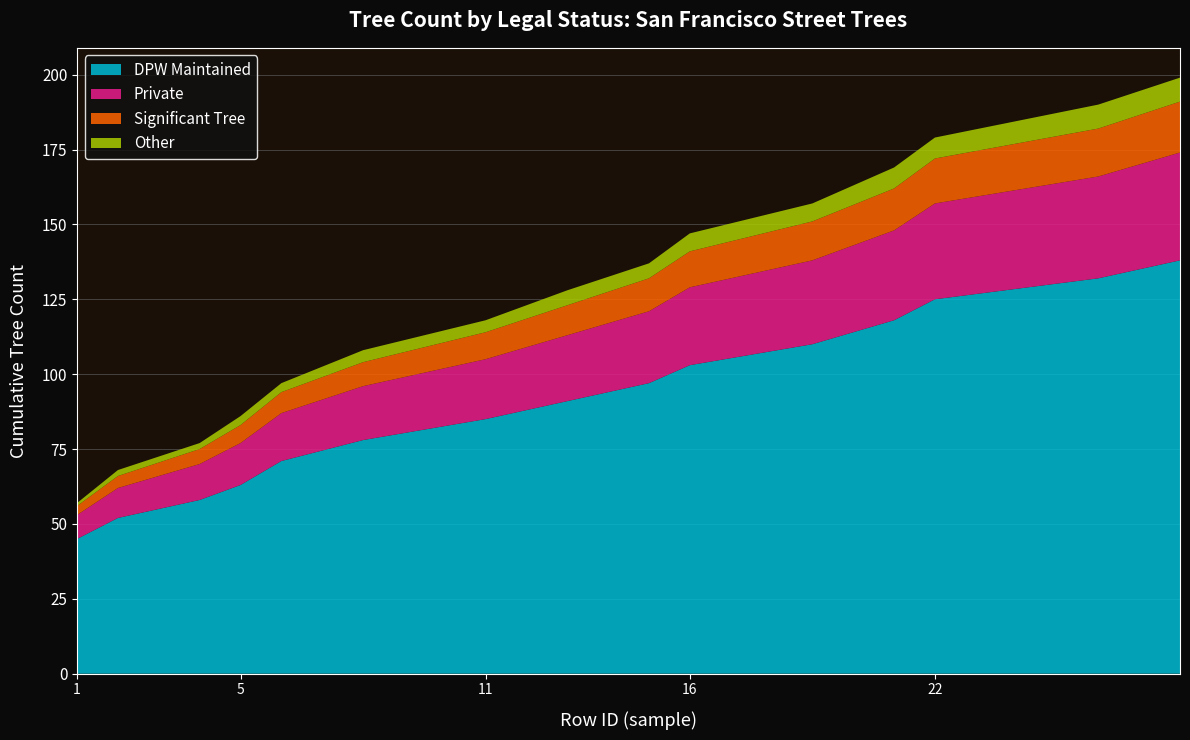

Reading left to right, extract all data points from this chart.

DPW Maintained: 1=45	2=52	4=58	5=63	6=71	8=78	11=85	13=91	15=97	16=103	19=110	21=118	22=125	26=132	28=138
Private: 1=8	2=10	4=12	5=14	6=16	8=18	11=20	13=22	15=24	16=26	19=28	21=30	22=32	26=34	28=36
Significant Tree: 1=3	2=4	4=5	5=6	6=7	8=8	11=9	13=10	15=11	16=12	19=13	21=14	22=15	26=16	28=17
Other: 1=1	2=2	4=2	5=3	6=3	8=4	11=4	13=5	15=5	16=6	19=6	21=7	22=7	26=8	28=8